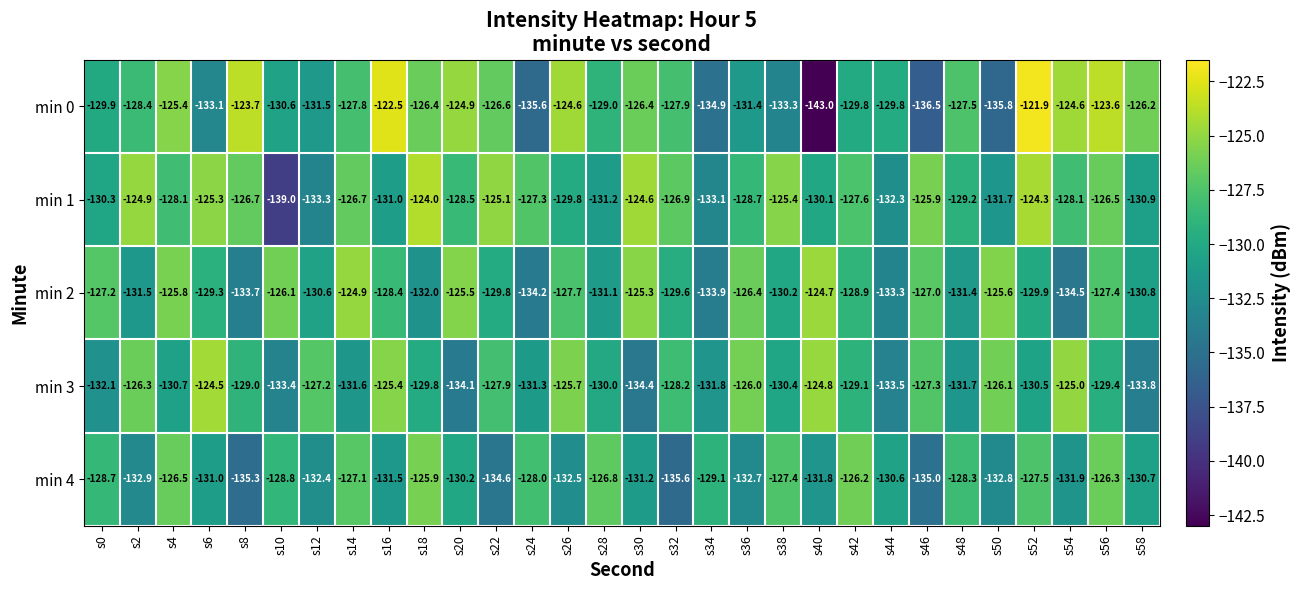

Between s14 and s52, which series saw the biggest shift?

min 0